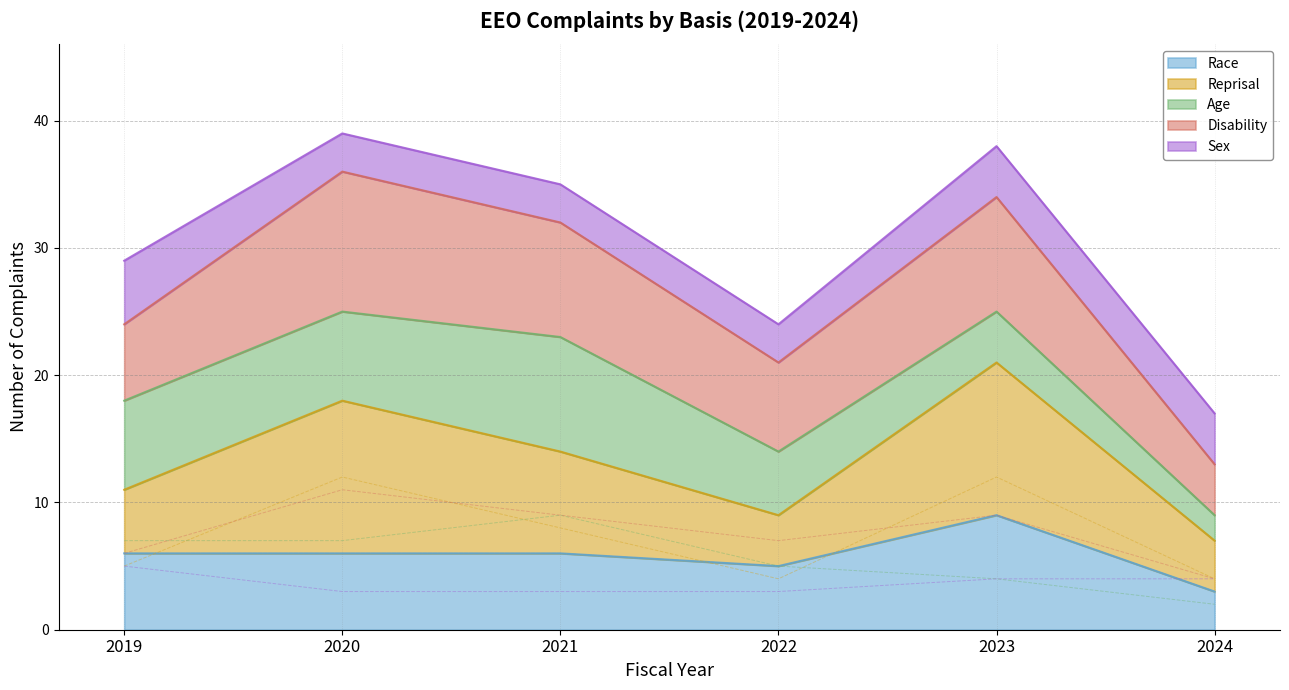

Reading left to right, extract all data points from this chart.

Race: 2019=6	2020=6	2021=6	2022=5	2023=9	2024=3
Reprisal: 2019=5	2020=12	2021=8	2022=4	2023=12	2024=4
Age: 2019=7	2020=7	2021=9	2022=5	2023=4	2024=2
Disability: 2019=6	2020=11	2021=9	2022=7	2023=9	2024=4
Sex: 2019=5	2020=3	2021=3	2022=3	2023=4	2024=4